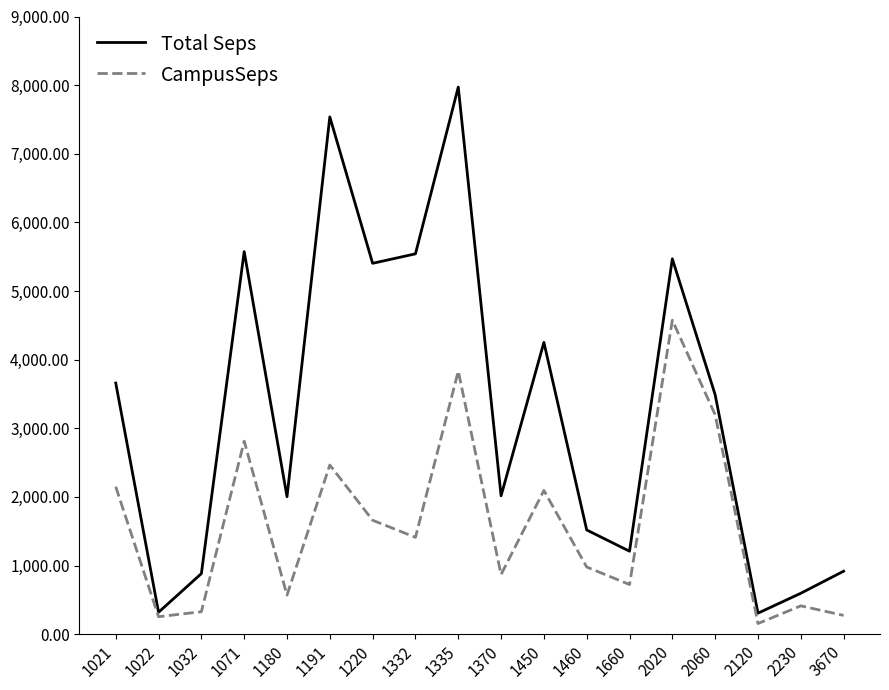

How many interior local valleys does the Total Seps series have?

6